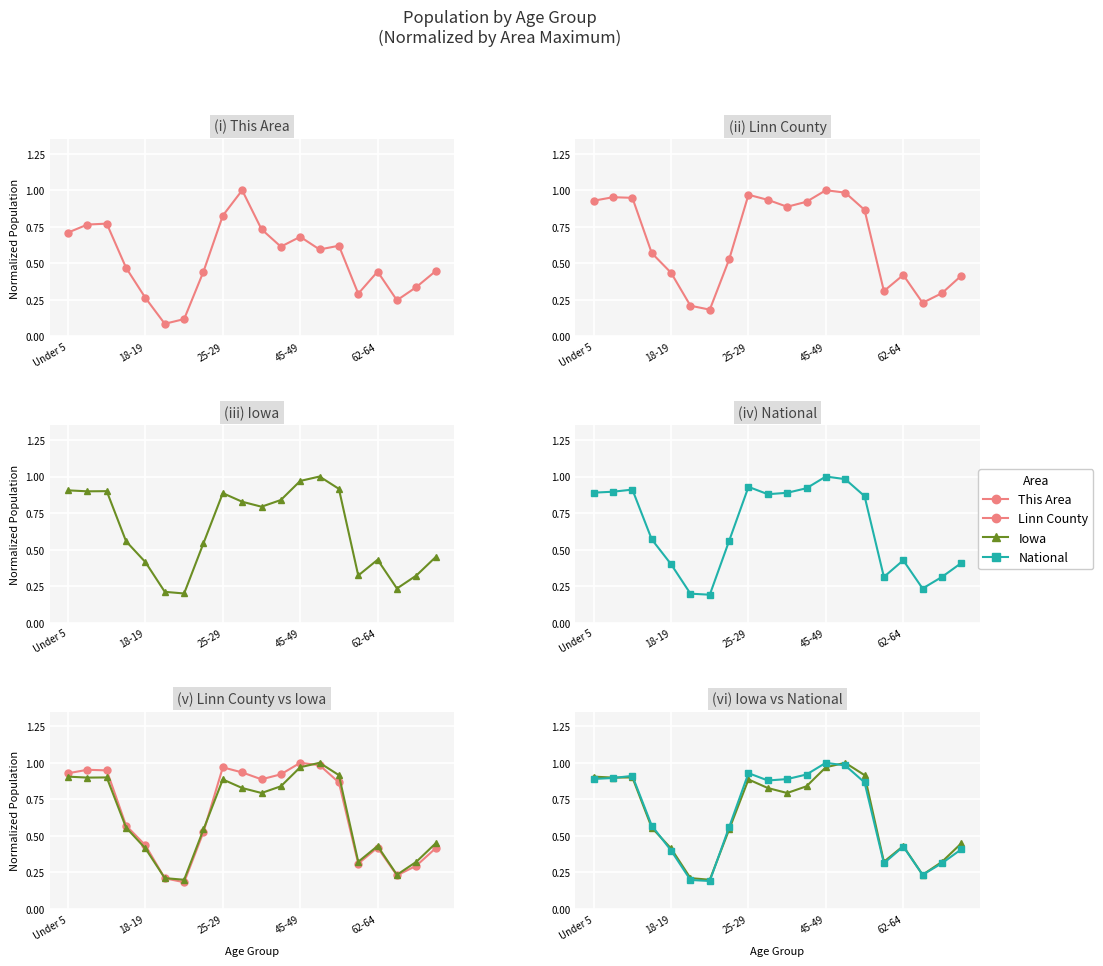

Which series ends up on top after the final intersection of Iowa and National?

Iowa